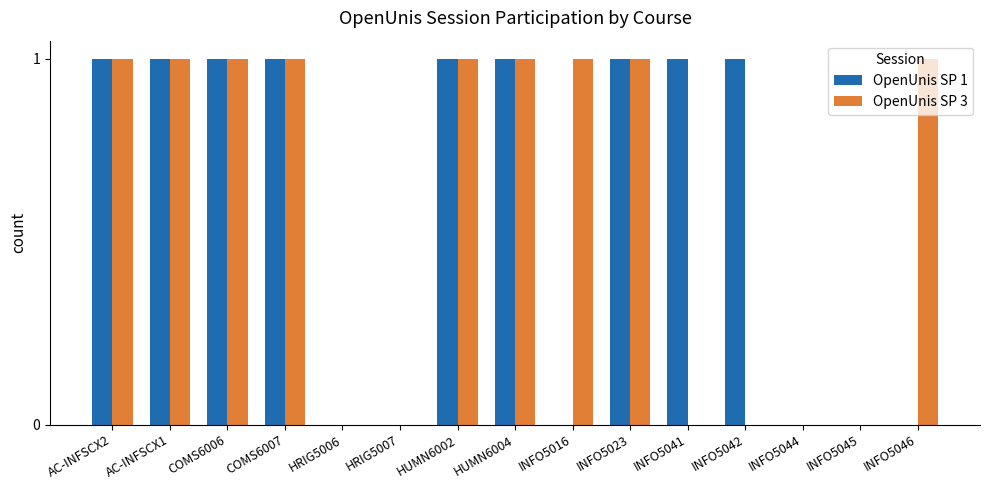

The value of OpenUnis SP 1 at COMS6007 is 1. True or false?

True